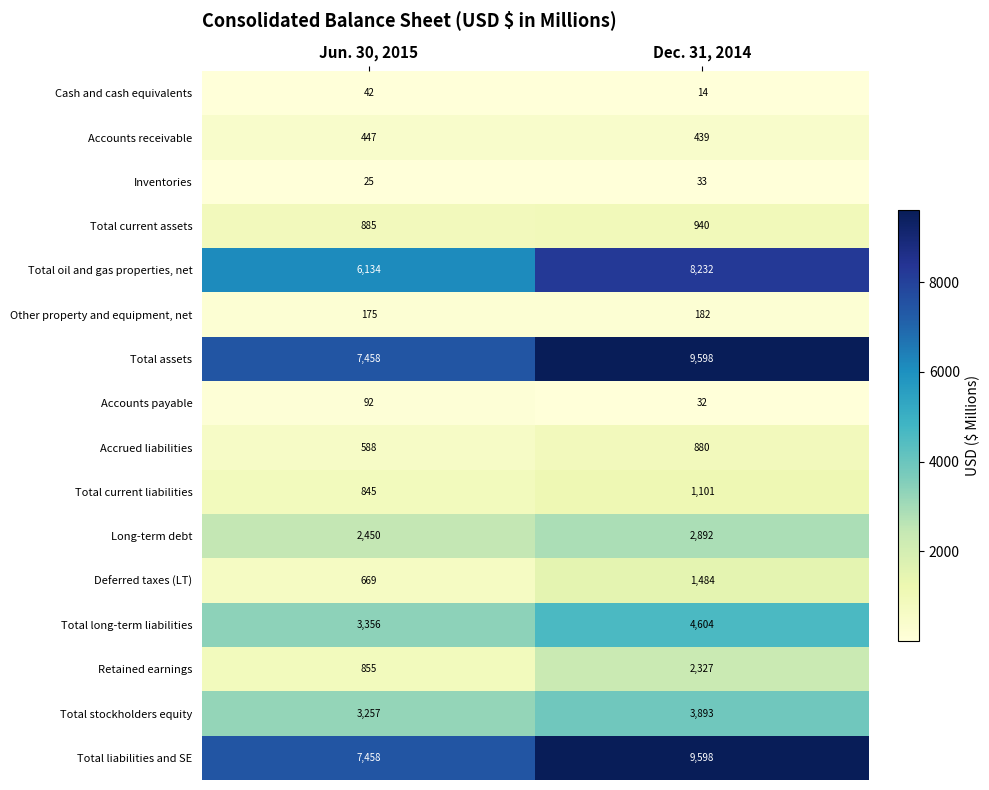

Is it true that Accounts payable equals 40 at Jun. 30, 2015?

False